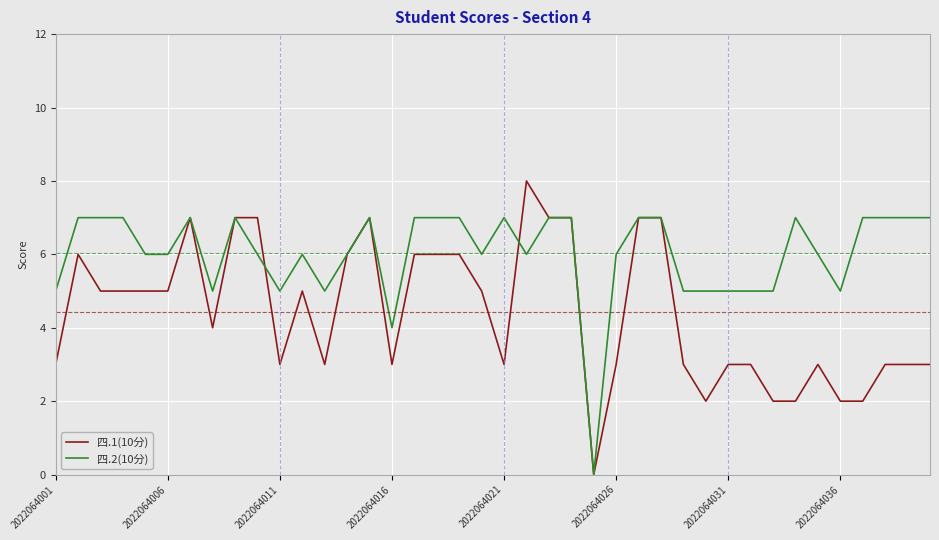

Which series has the largest range (max minus min)?

四.1(10分)